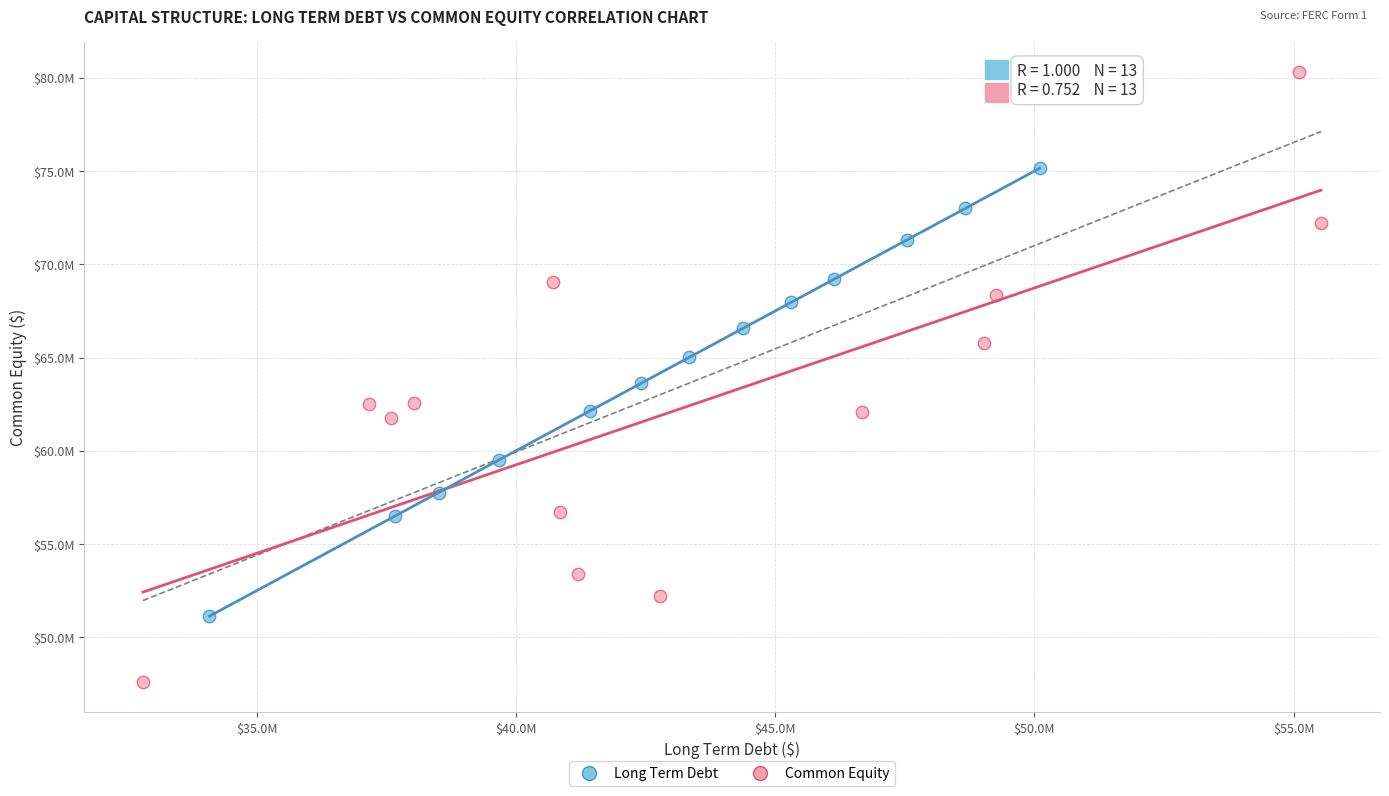

Which series contains the highest Y value?

Common Equity